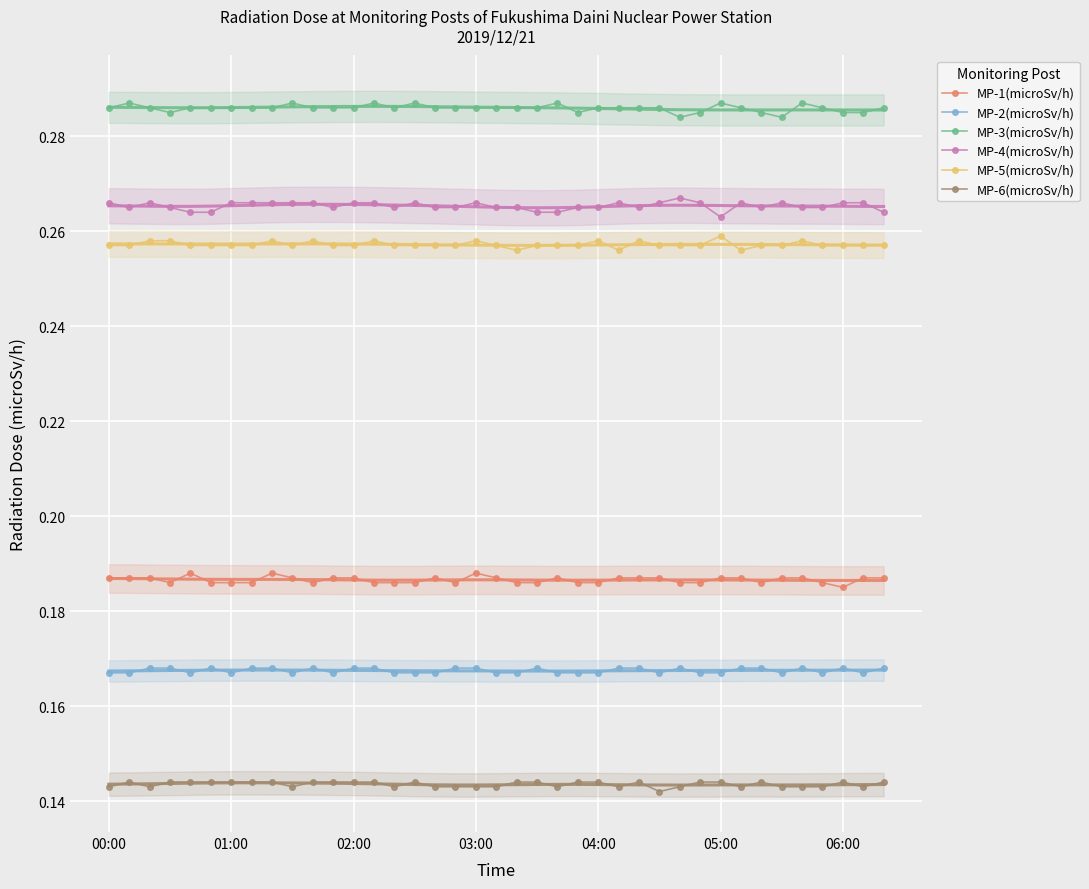

How many MP-5(microSv/h) values are between 0 and 1?

39